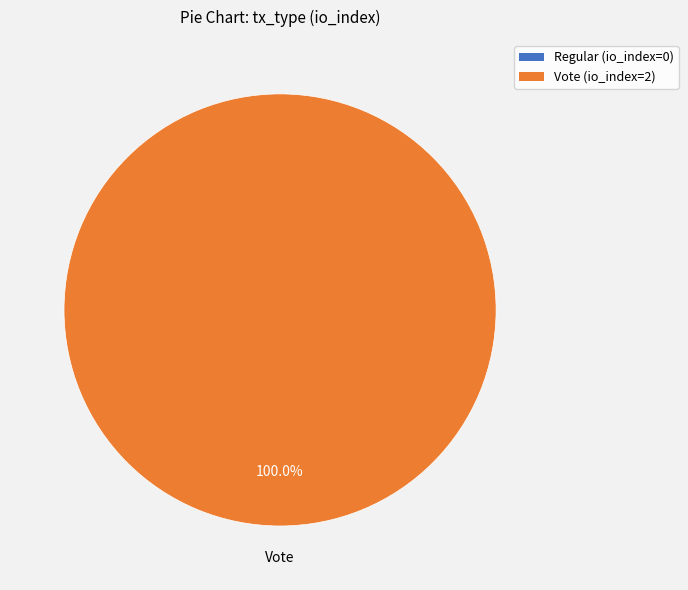

To the nearest percent, what is the combined percentage of Vote and Regular?

100%